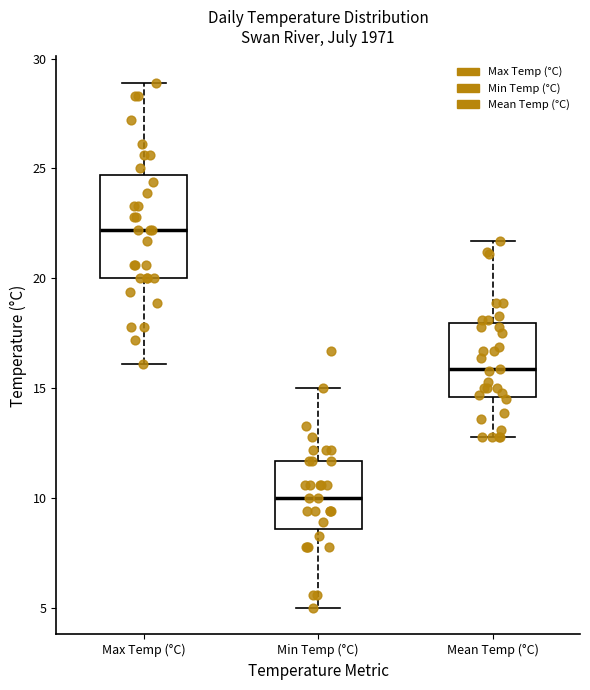

Which box is the tallest, from its lower edge to its upper edge?

Max Temp (°C)